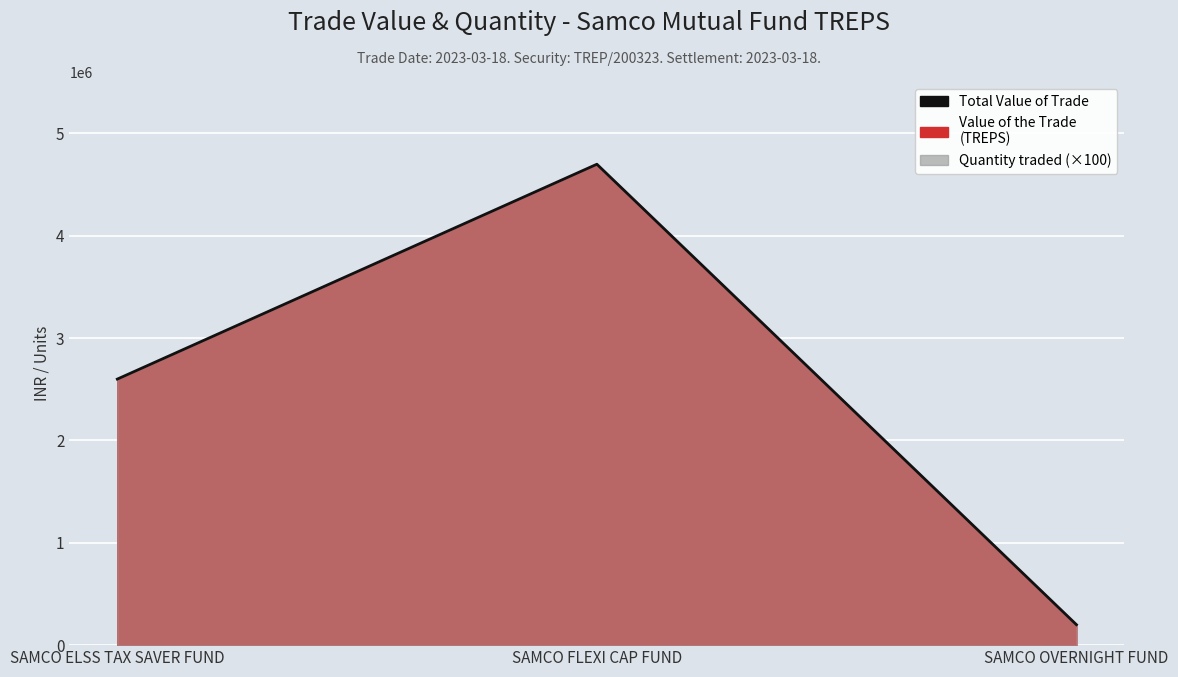

Reading left to right, transcribe all the data shown in this chart.

SAMCO ELSS TAX SAVER FUND=2599098.5	SAMCO FLEXI CAP FUND=4698370.4	SAMCO OVERNIGHT FUND=199930.7